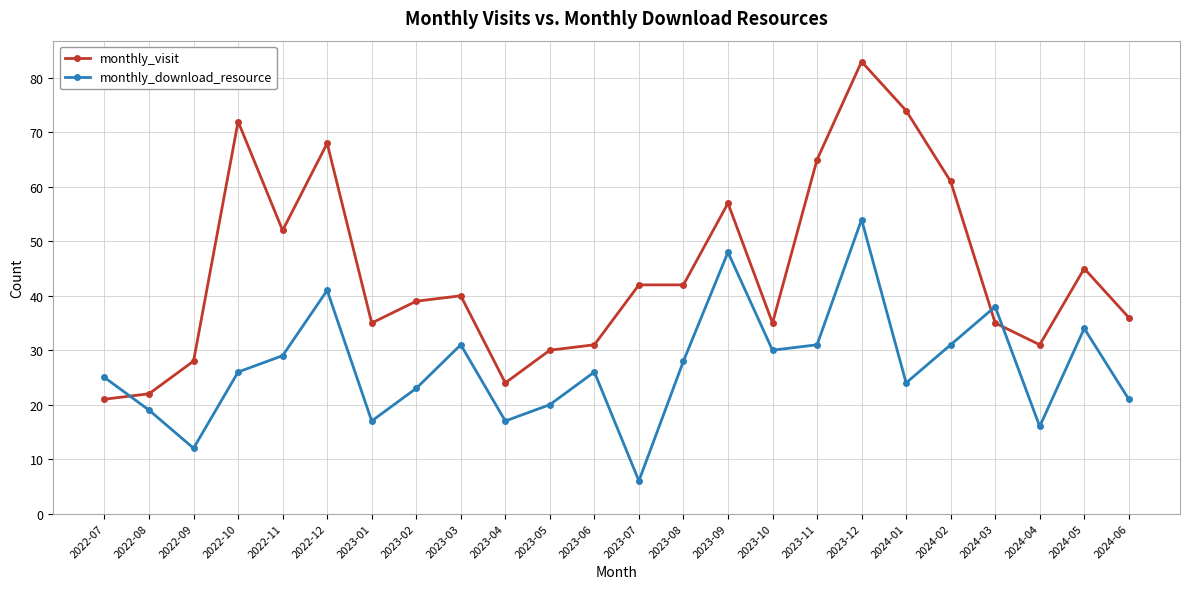

What is the spread (max minus min) of values at 2024-06?

15